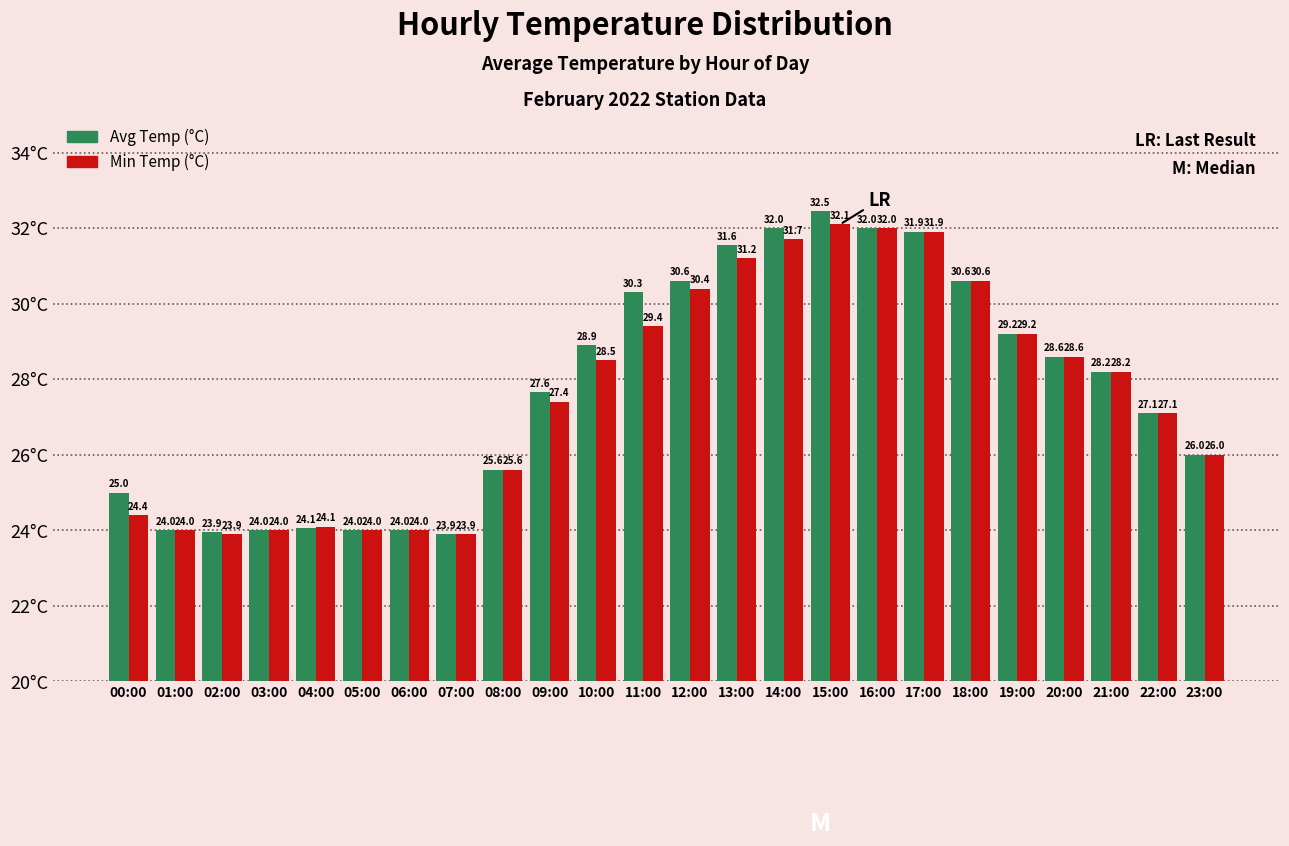

What is the average value of the Min Temp (°C) series?

27.6